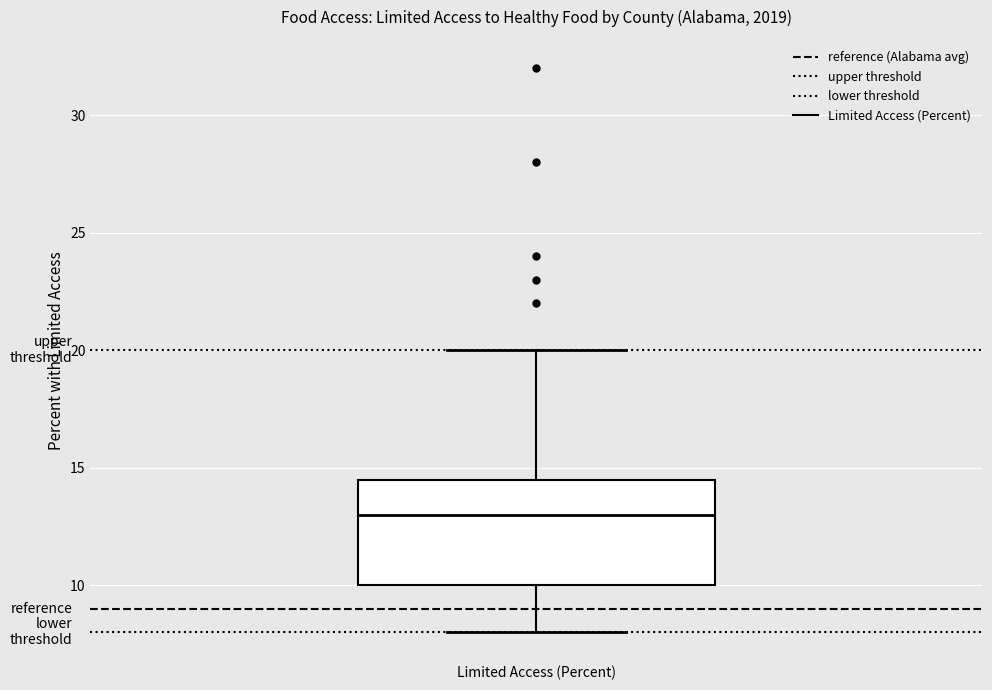

Where does the upper whisker of the box for Limited Access (Percent) end on the y-axis? The values are not printed on the chart, so give them approximately, as read against the axis.

20.0